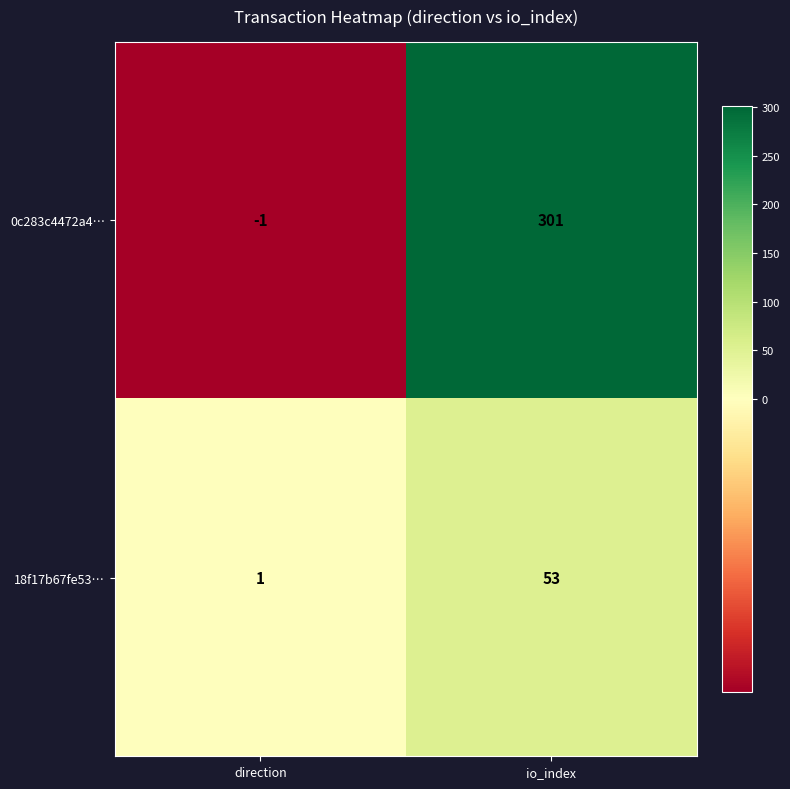

What is the total value across all series at io_index?

354